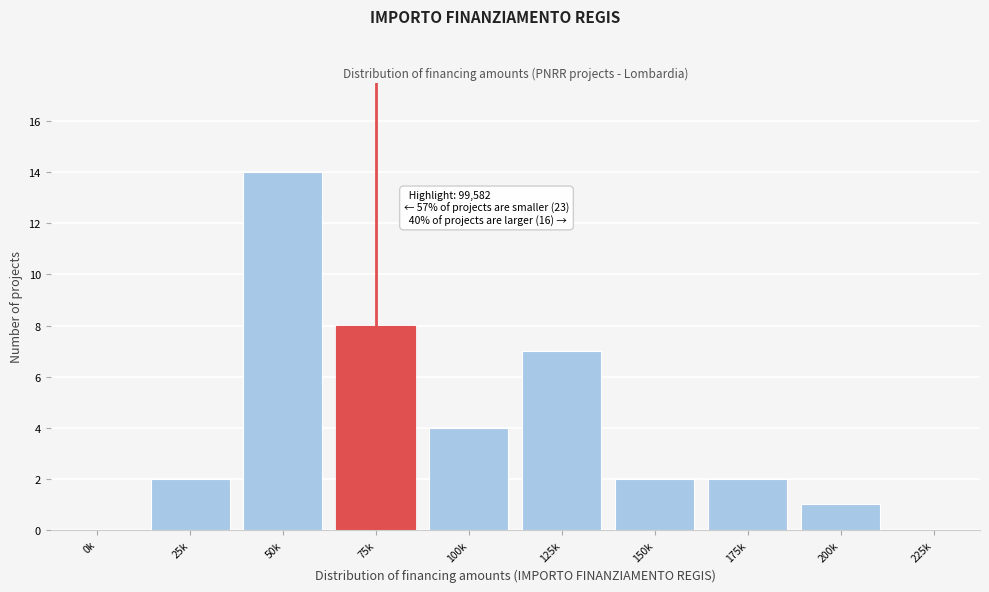

Reading right to left, list all the values displayed in this chart.

225k=0	200k=1	175k=2	150k=2	125k=7	100k=4	75k=8	50k=14	25k=2	0k=0